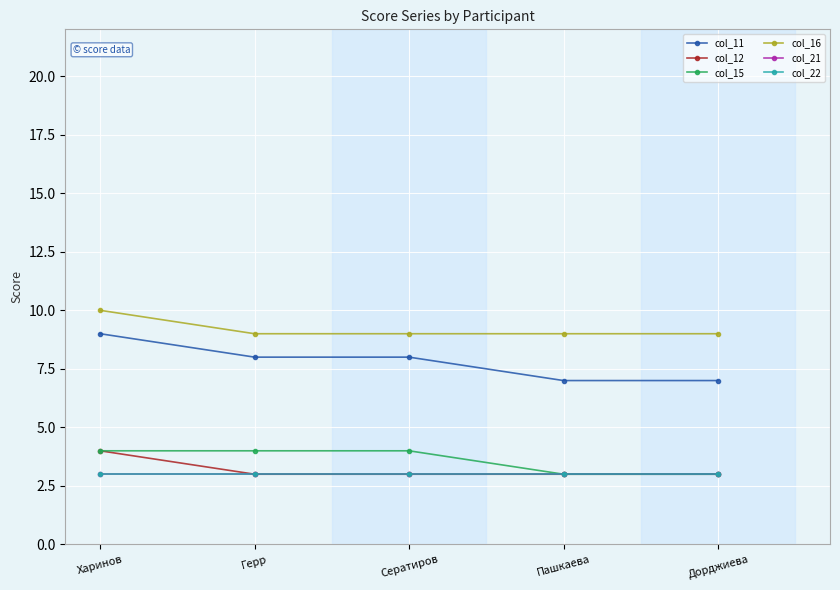

At which category is the sum across all series the highest?

Харинов